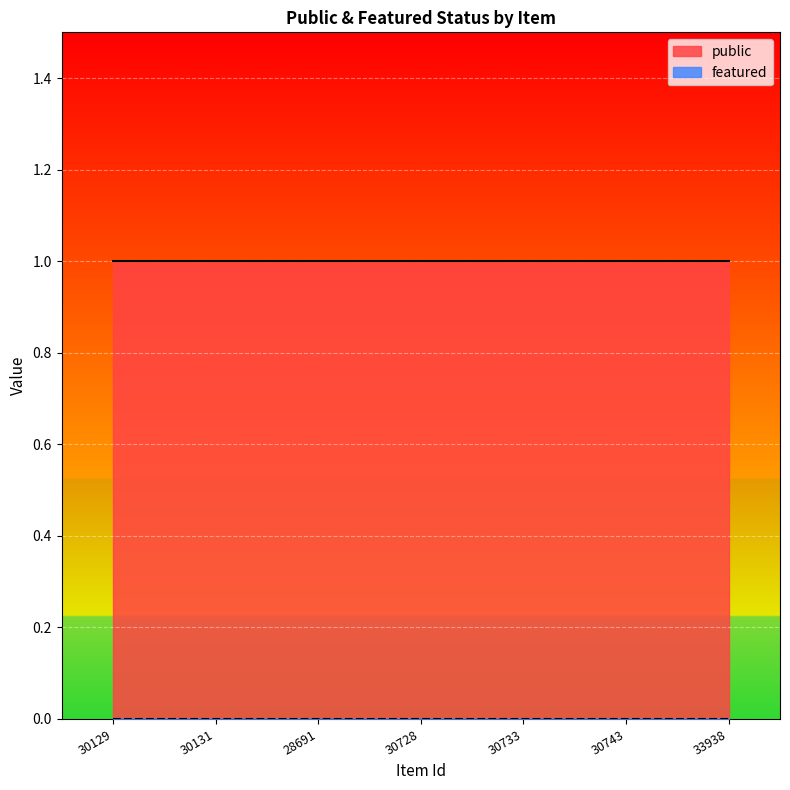

Which series has the largest range (max minus min)?

public